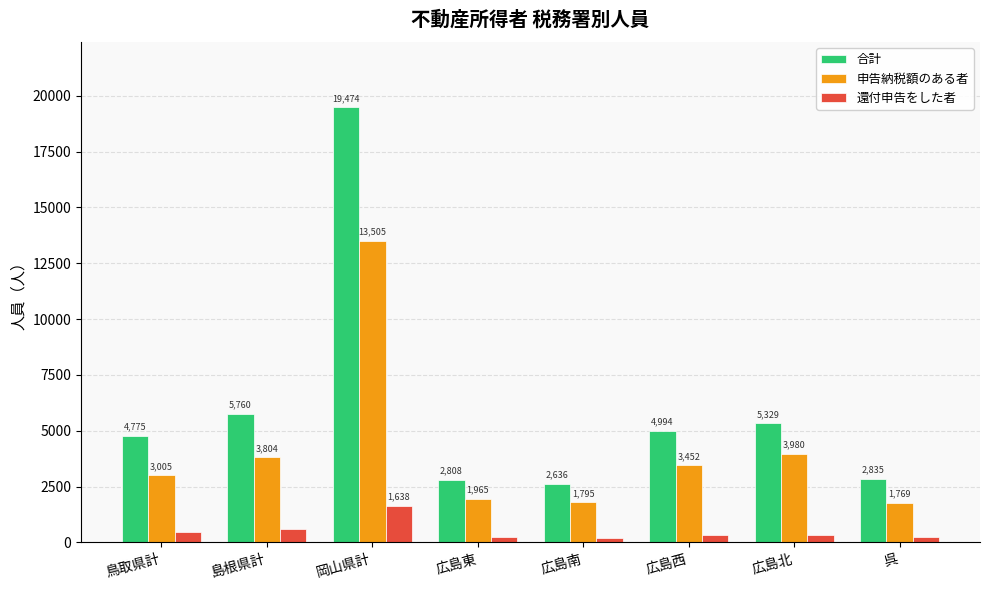

Which series has the widest spread of values?

合計